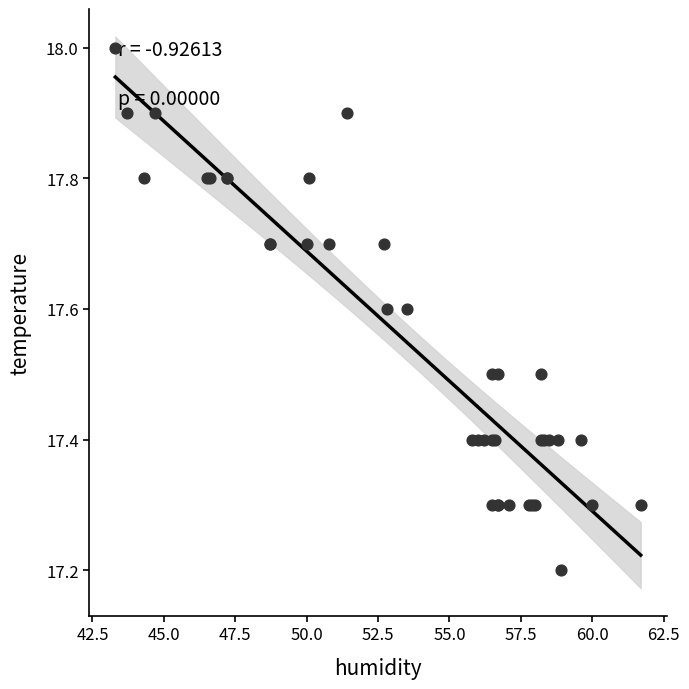

What Y value in the scatter plot is closest to 17?

17.2